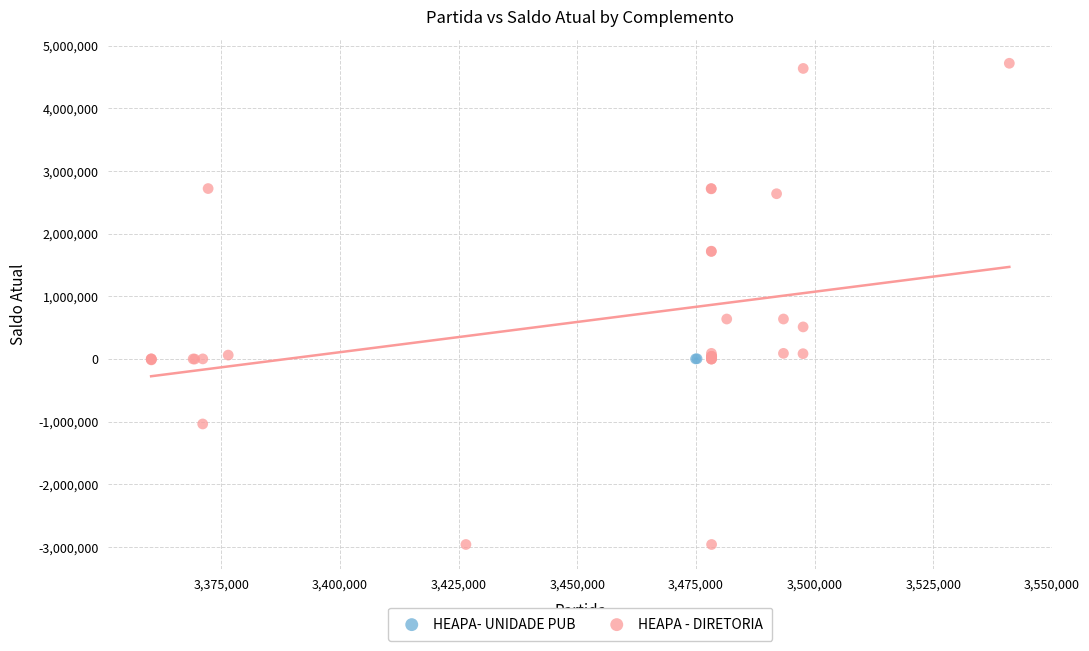

What are all the series names shown in the legend?

HEAPA- UNIDADE PUB, HEAPA - DIRETORIA